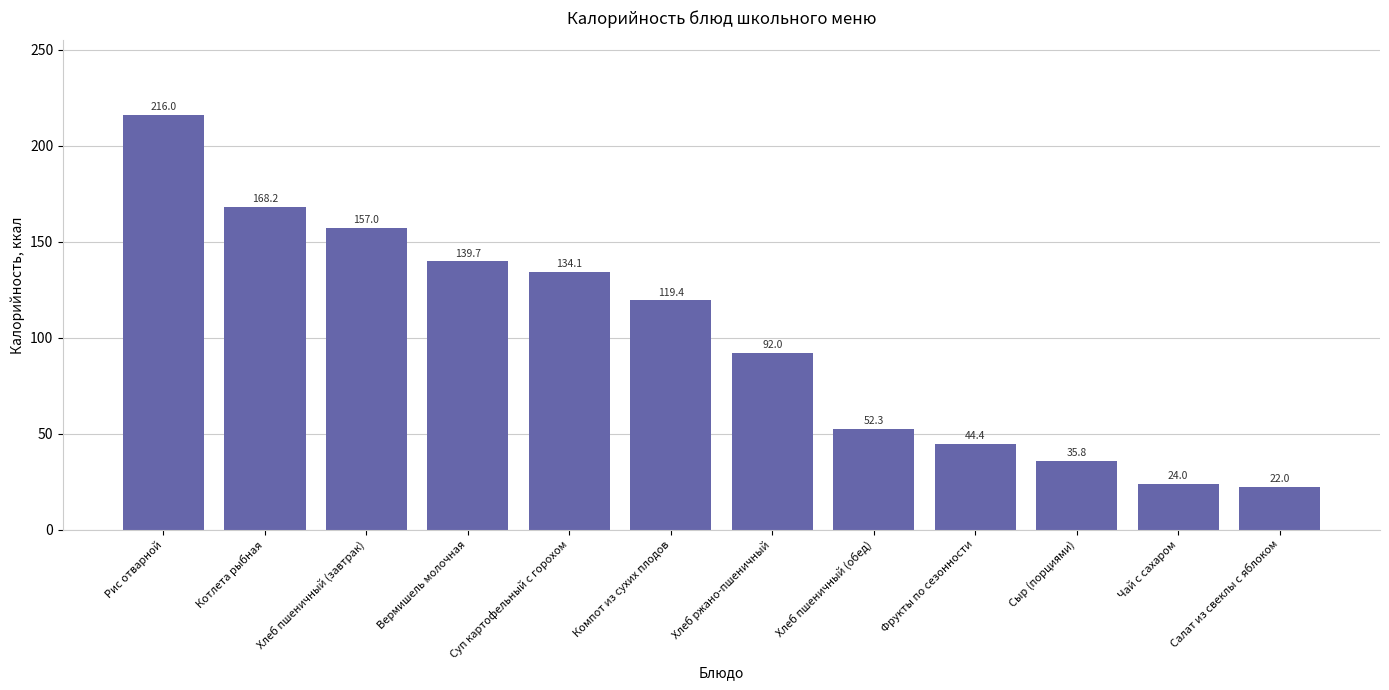

How many bars are there in total?

12